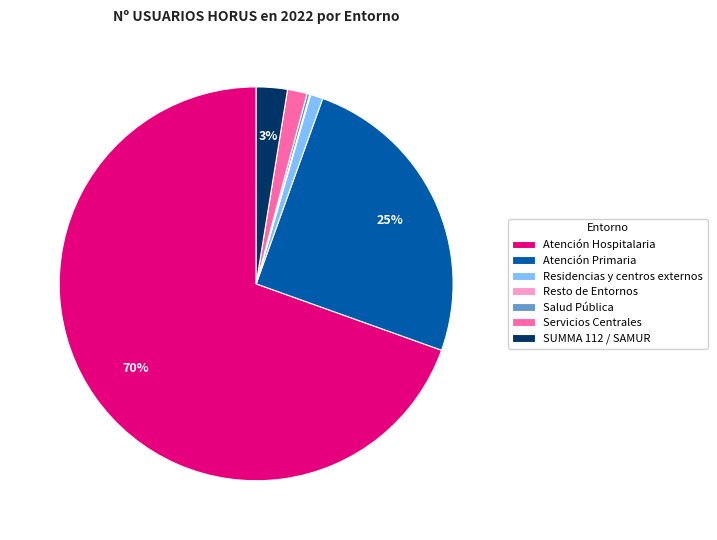

Between SUMMA 112 / SAMUR and Atención Primaria, which is larger?

Atención Primaria